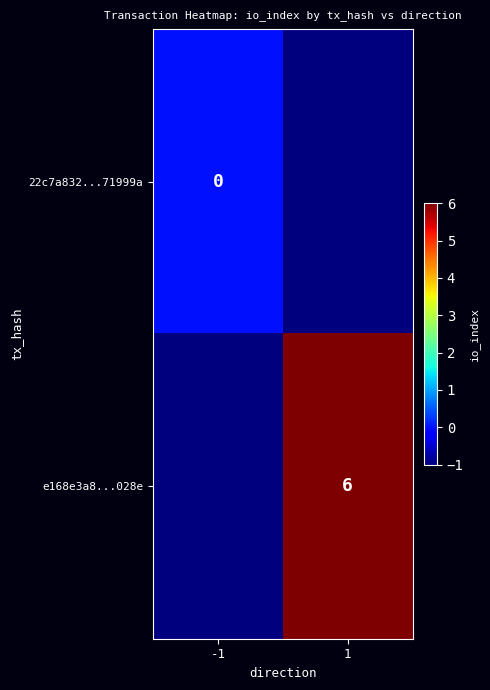

At which category is the sum across all series the highest?

1